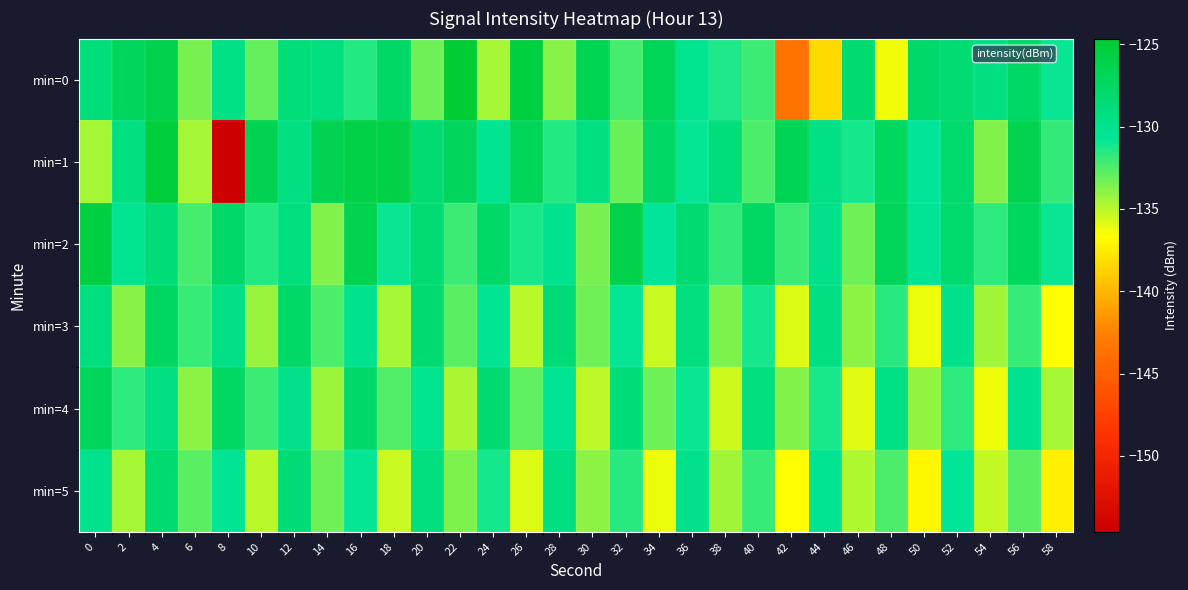

Count the number of categories in the chart.

30